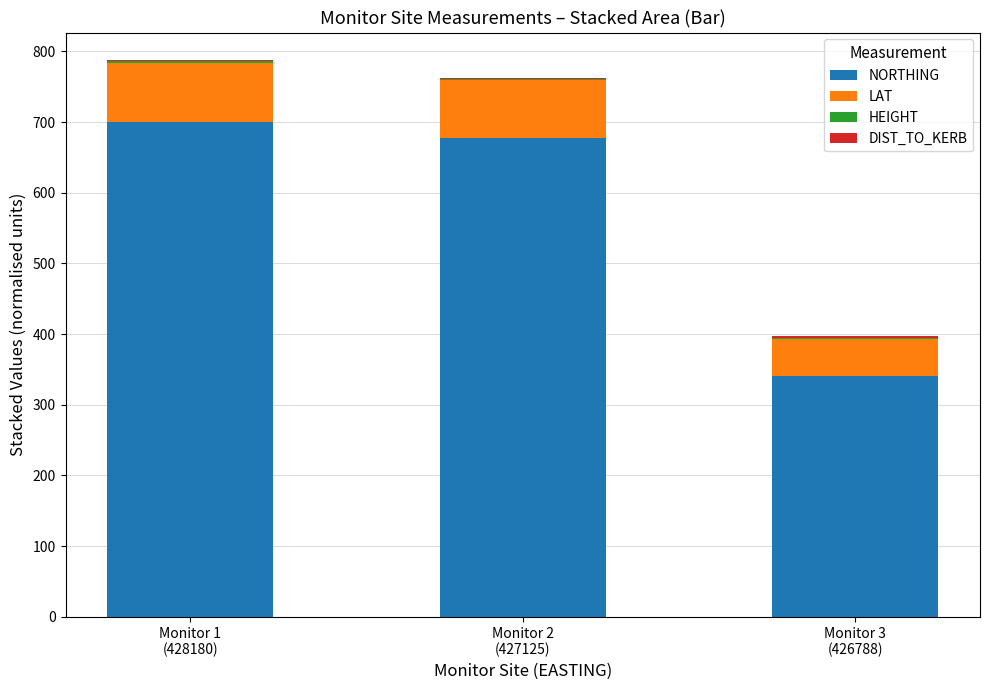

What is the maximum value for NORTHING?

700.0